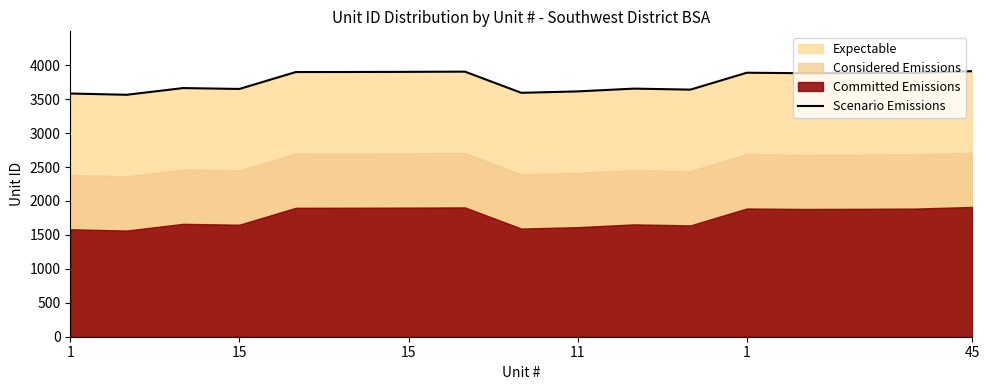

Where is the first local maximum?

15